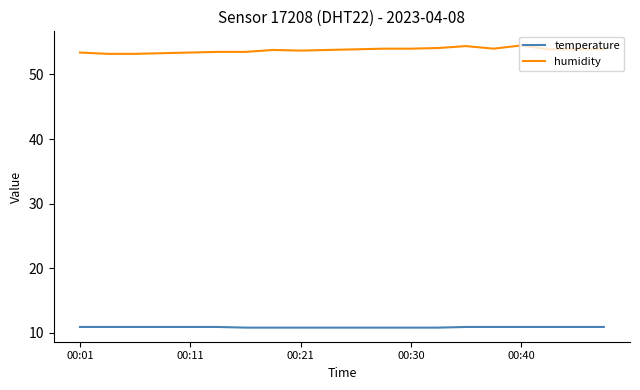

Which series has the largest range (max minus min)?

humidity